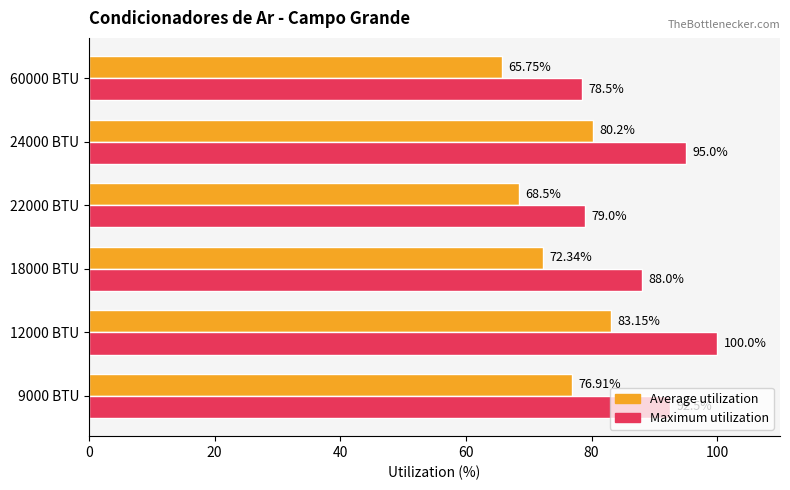

Is the value of Average utilization at 60000 BTU greater than the value of Maximum utilization at 22000 BTU?

No